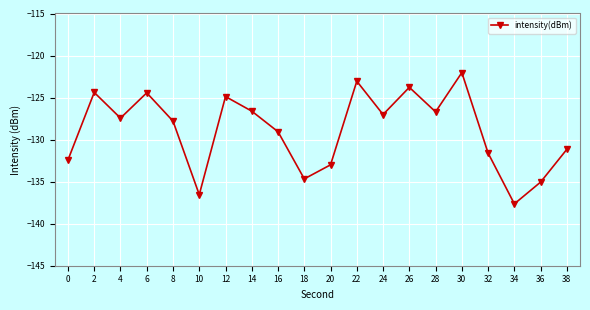

True or false: there are more than 2 points higher than both neighbors.

True